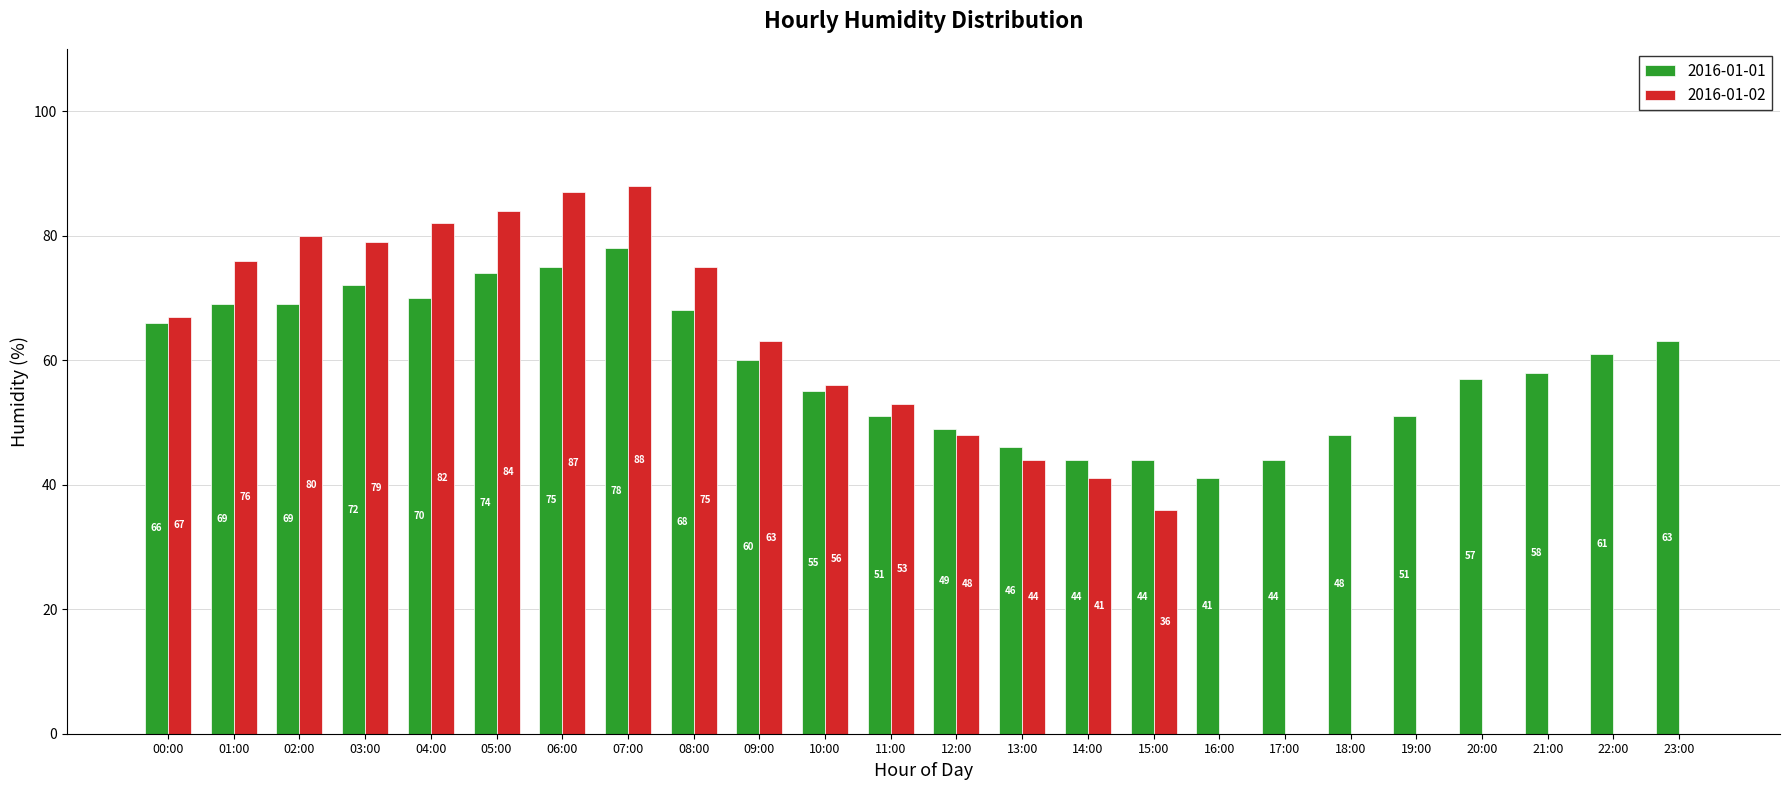

The value of 2016-01-02 at 19:00 is 0. True or false?

True